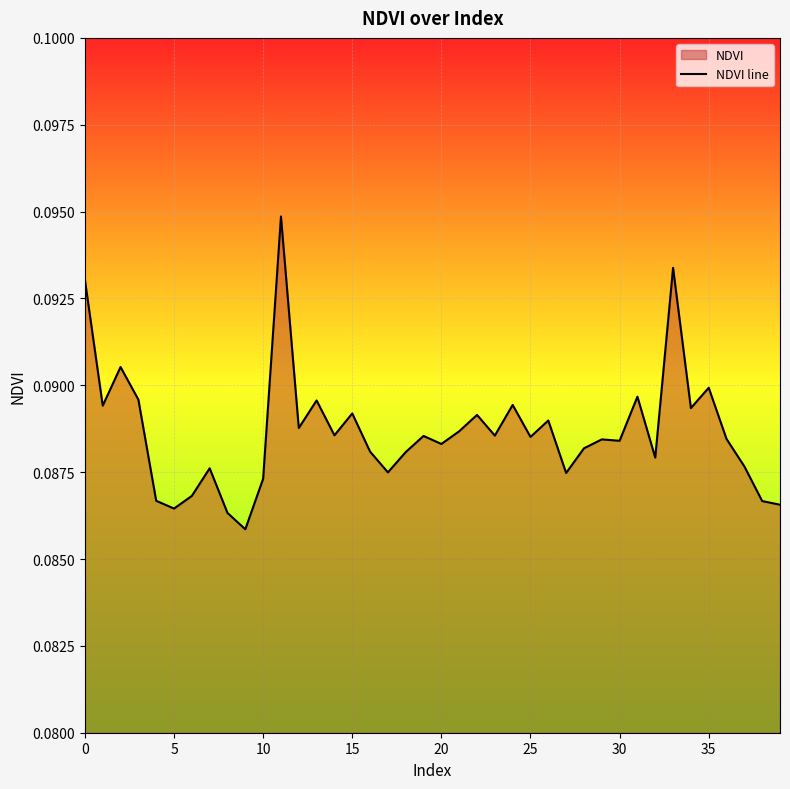

How many lines are shown in the chart?

1